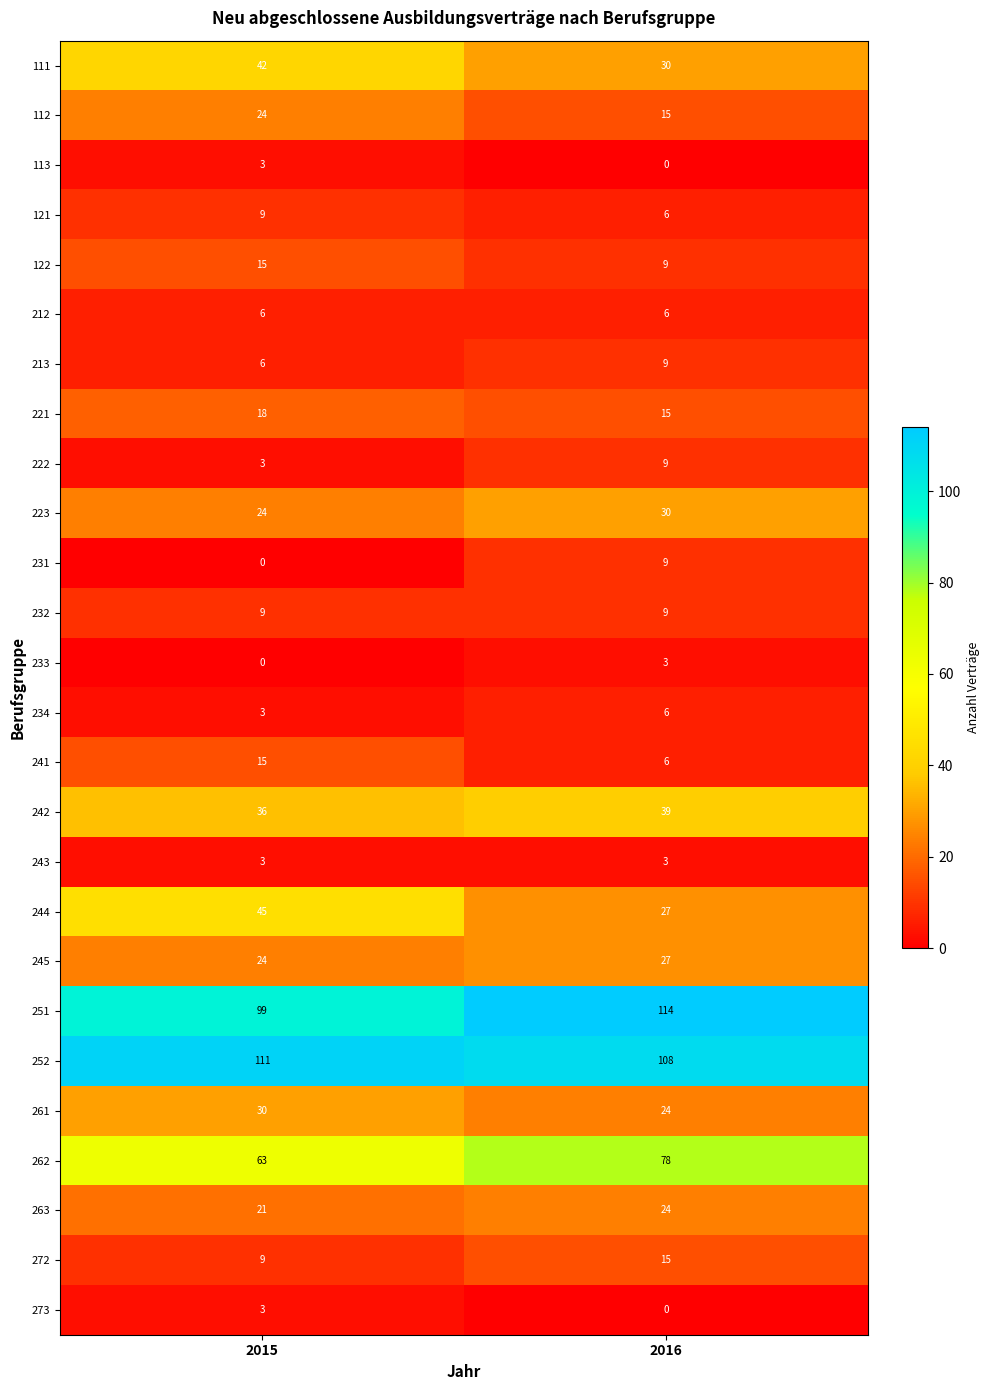

True or false: 121 has a value of 9 at 2015.

True